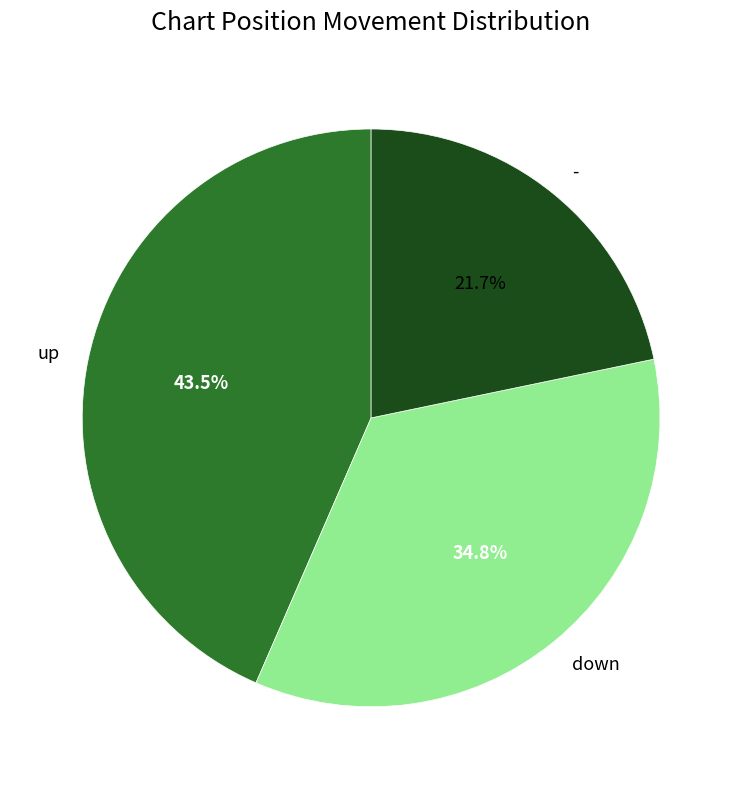

Is there any slice that represents more than half of the pie?

No